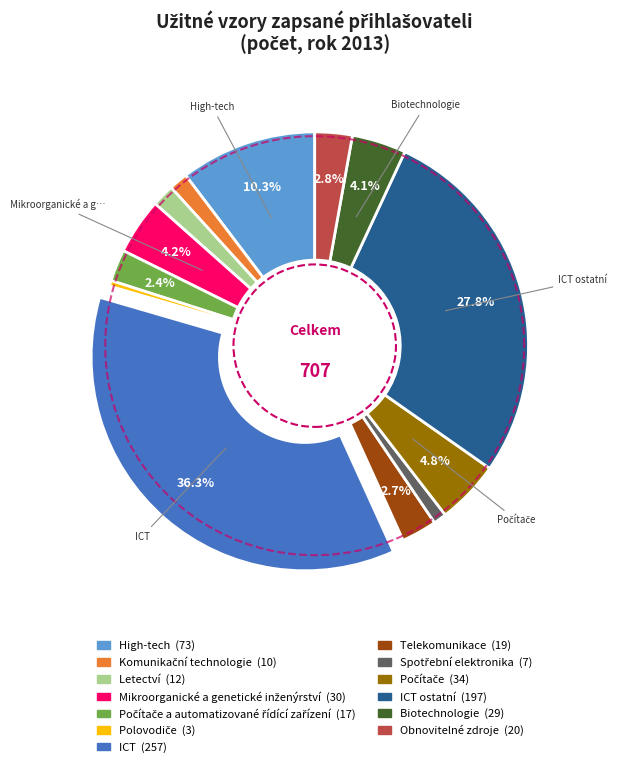

Do Telekomunikace and ICT ostatní together represent more than half of the pie?

No